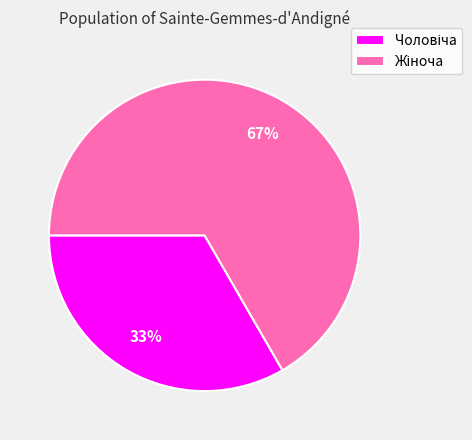

Count the number of slices in the pie.

2